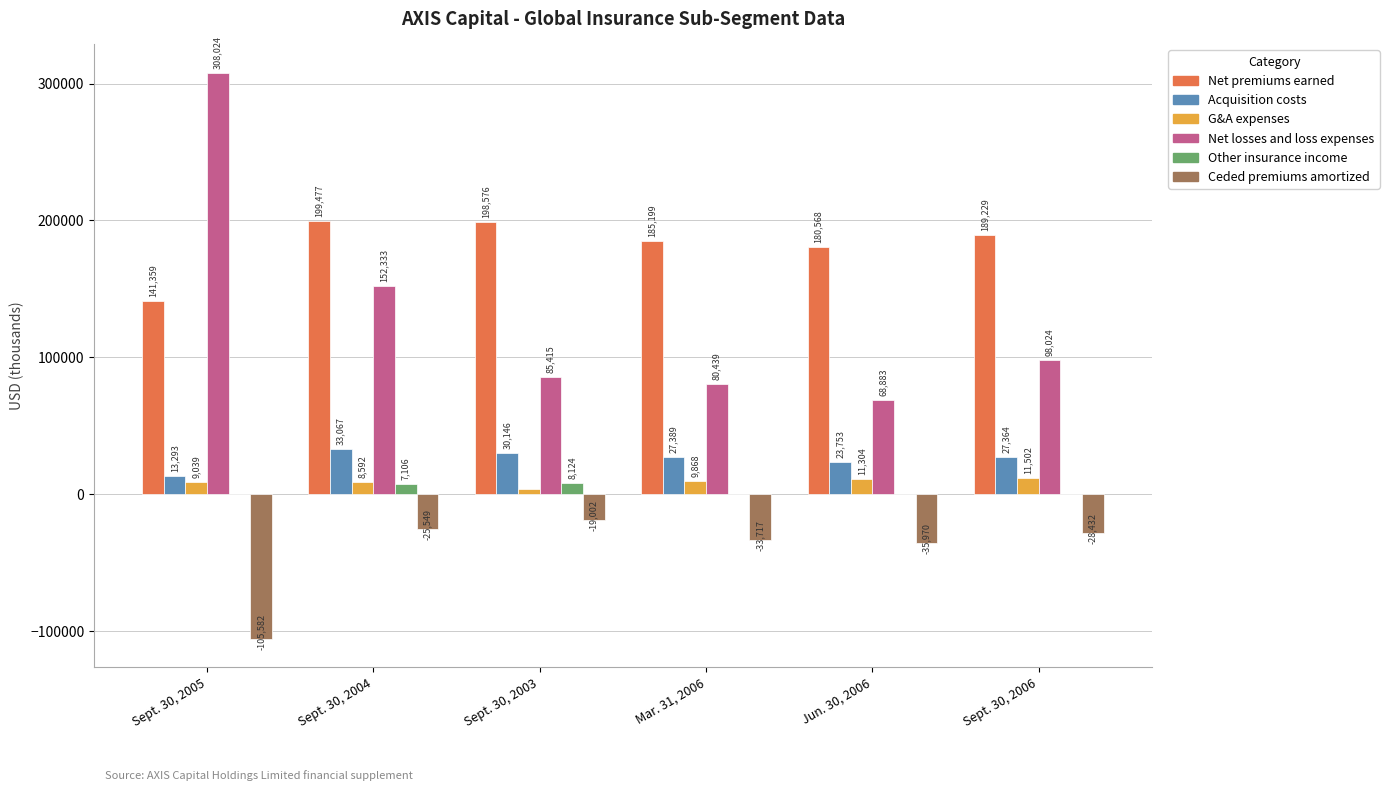

Reading left to right, extract all data points from this chart.

Net premiums earned: 141359	199477	198576	185199	180568	189229
Acquisition costs: 13293	33067	30146	27389	23753	27364
G&A expenses: 9039	8592	3647	9868	11304	11502
Net losses and loss expenses: 308024	152333	85415	80439	68883	98024
Other insurance income: 0	7106	8124	0	0	0
Ceded premiums amortized: -105582	-25549	-19002	-33717	-35970	-28432